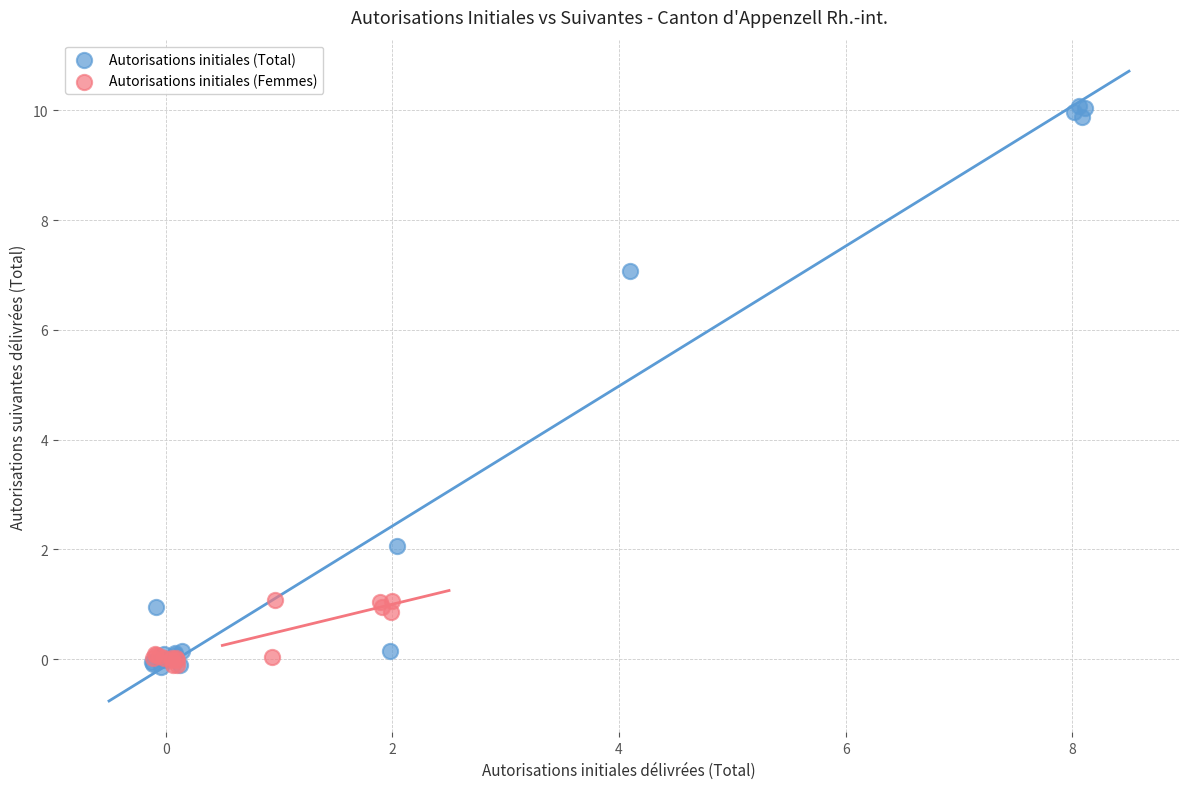

Which series has the largest Y range (max minus min)?

Autorisations initiales (Total)